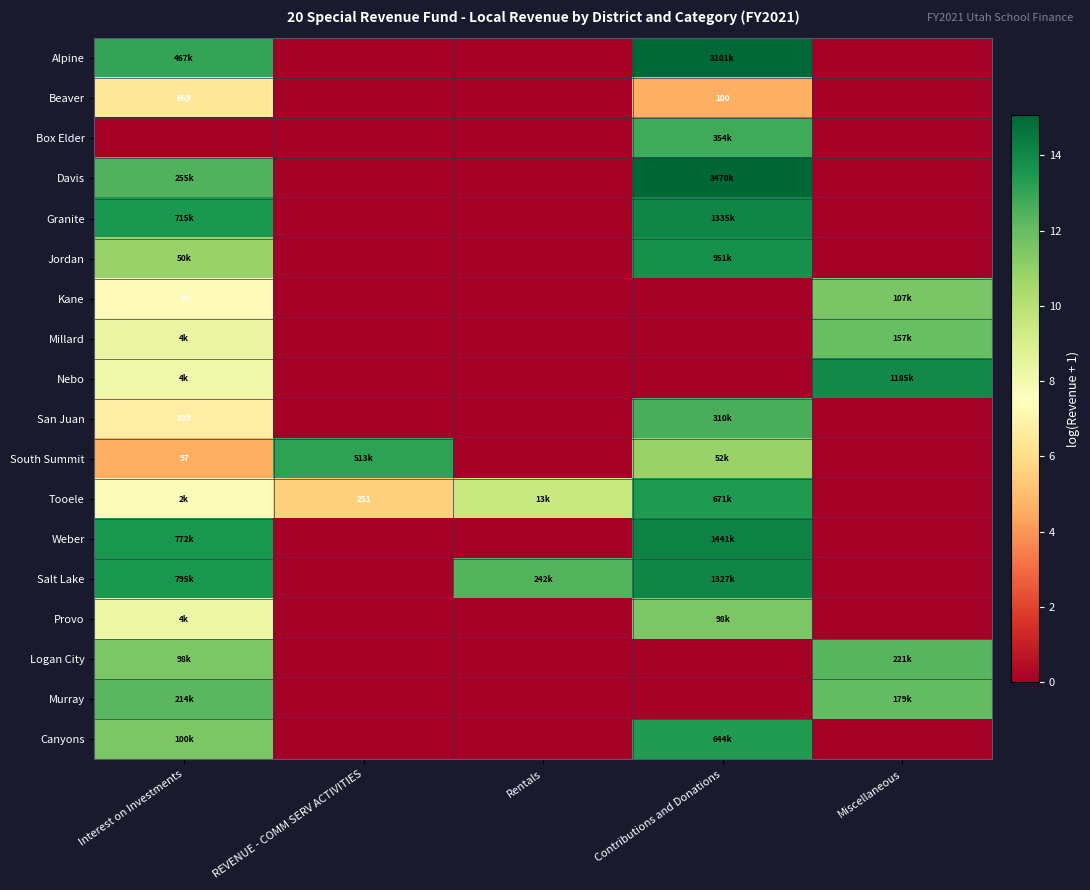

Where is South Summit nearest to the value 6?

Interest on Investments